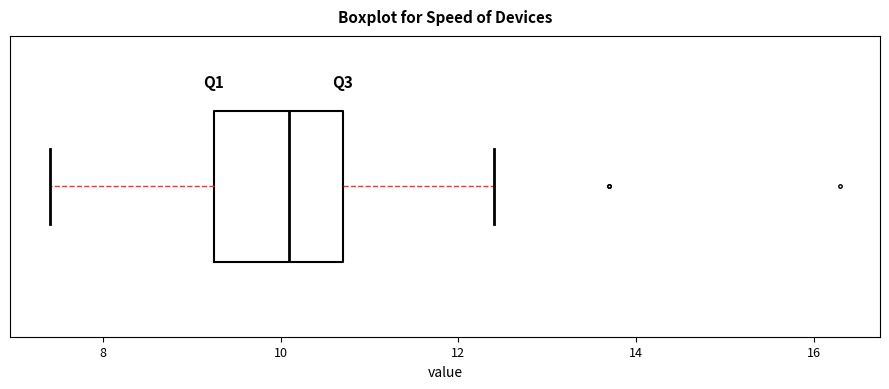

Transcribe this box plot: give where the median line is, the range the box spans, and where the two whiskers end, as read against the x-axis. The values are not printed on the chart, so give them approximately, as read against the axis.

median 10.2, box 9.2 to 10.8, whiskers 7.4 to 12.4